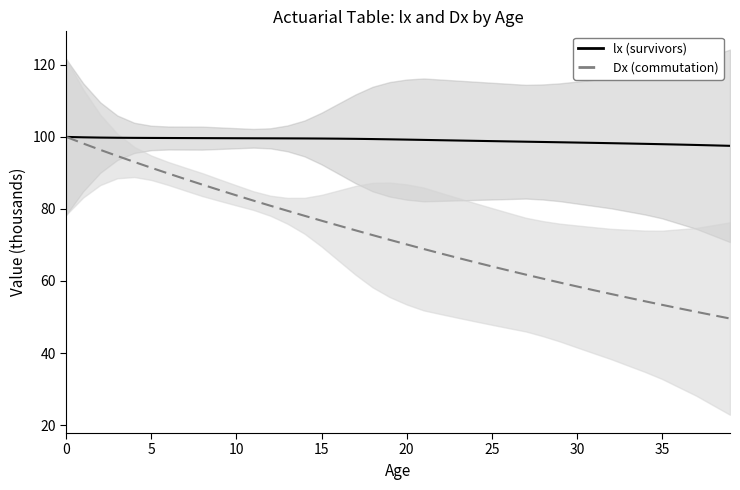

What is the minimum value for lx (survivors)?

97.5